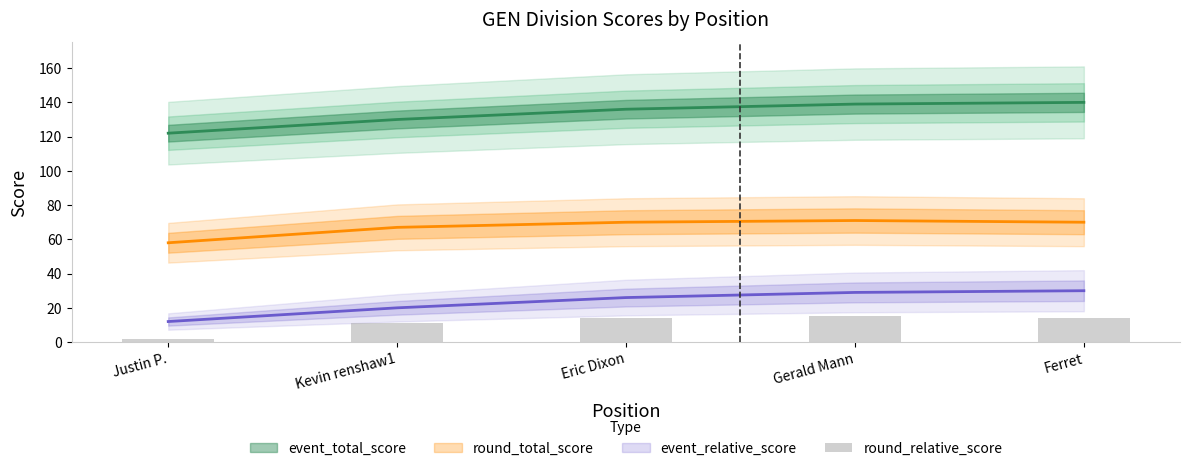

What is the smallest value displayed?

2